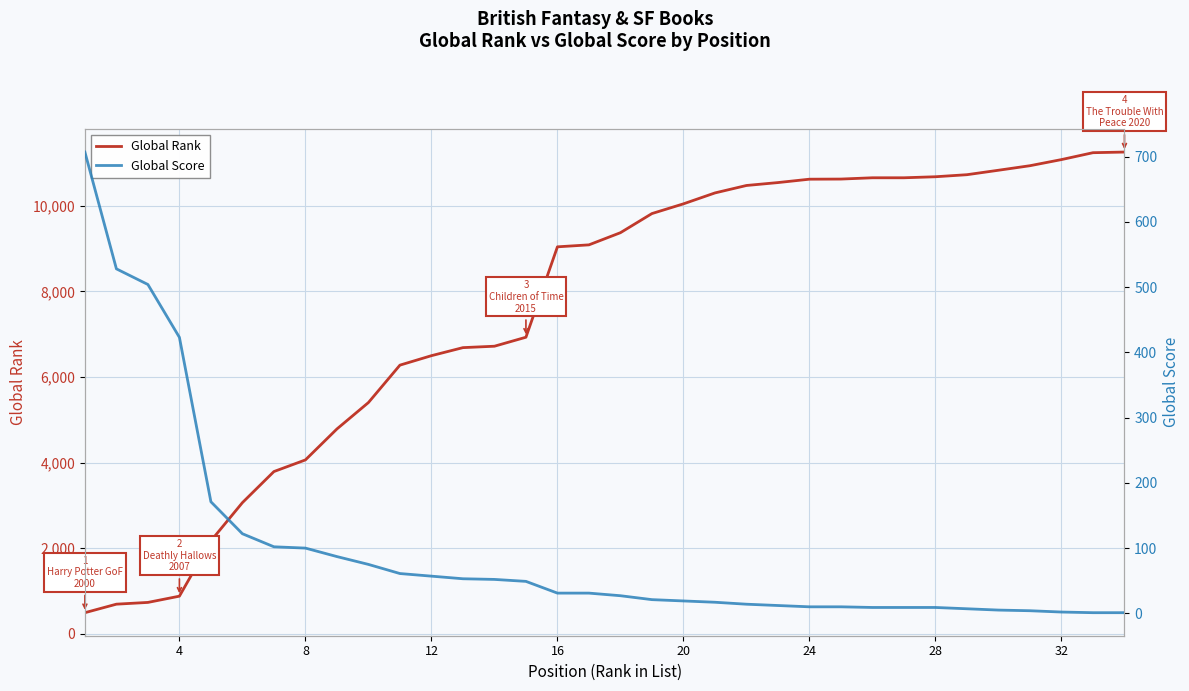

What is the lowest value of the Global Rank series?

493